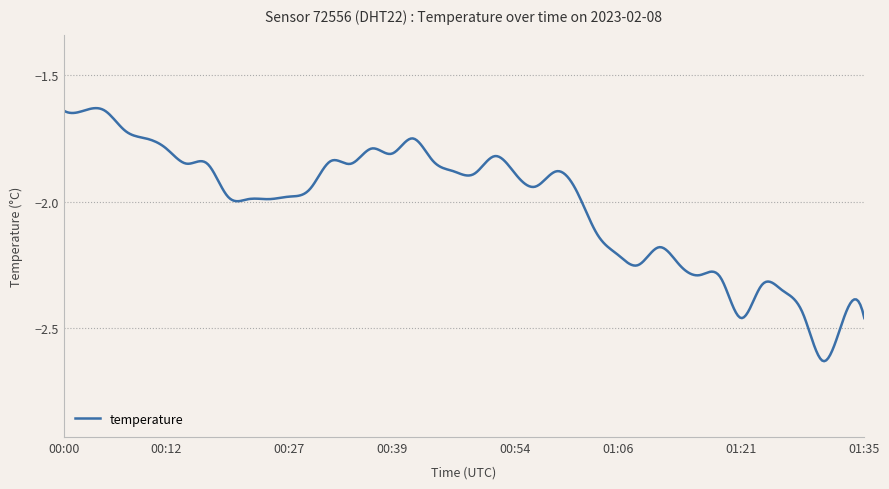

Rank the categories by value from highest to lowest.

00:00, 00:03, 00:05, 00:07, 00:10, 00:41, 00:12, 00:37, 00:39, 00:51, 00:32, 00:44, 00:15, 00:17, 00:34, 00:46, 00:58, 00:49, 00:54, 00:56, 00:29, 01:01, 00:20, 00:27, 00:22, 00:24, 01:03, 01:11, 01:06, 01:08, 01:13, 01:16, 01:18, 01:23, 01:26, 01:28, 01:21, 01:33, 01:35, 01:30